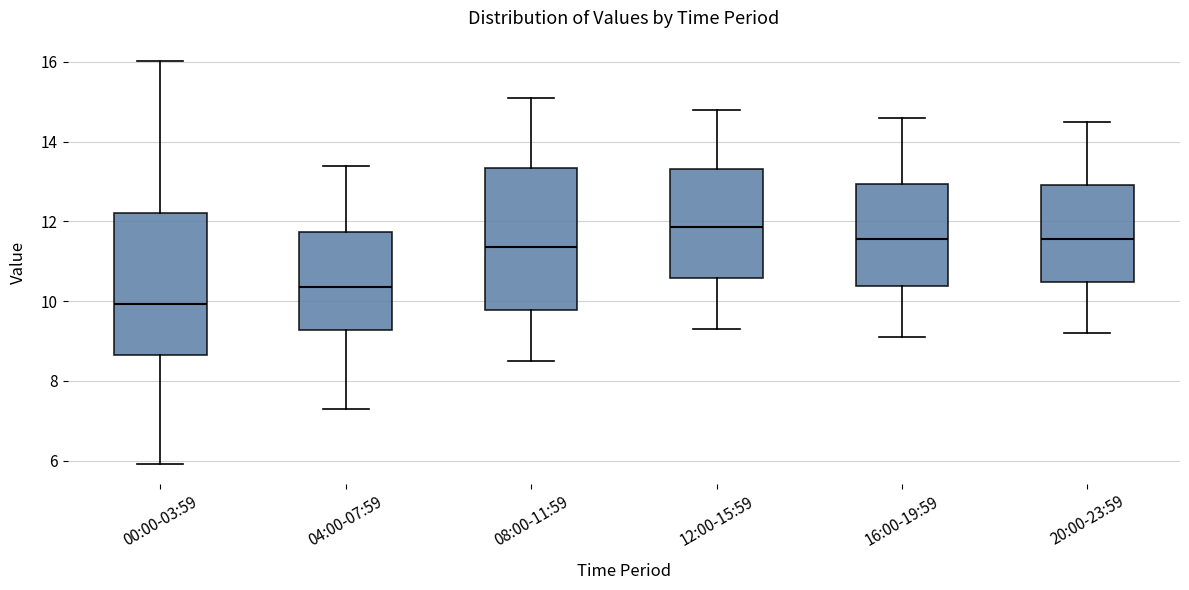

Reading left to right, transcribe this box plot: for each box, give where its median line is, the range the box spans, and where its two whiskers end, as read against the y-axis. The values are not printed on the chart, so give them approximately, as read against the axis.

00:00-03:59: median 10.0, box 8.6 to 12.2, whiskers 6.0 to 16.0
04:00-07:59: median 10.4, box 9.2 to 11.8, whiskers 7.4 to 13.4
08:00-11:59: median 11.4, box 9.8 to 13.4, whiskers 8.6 to 15.2
12:00-15:59: median 11.8, box 10.6 to 13.4, whiskers 9.4 to 14.8
16:00-19:59: median 11.6, box 10.4 to 13.0, whiskers 9.2 to 14.6
20:00-23:59: median 11.6, box 10.4 to 13.0, whiskers 9.2 to 14.6